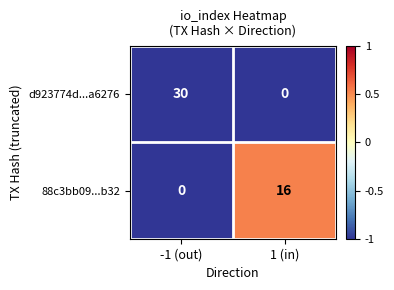

Reading left to right, extract all data points from this chart.

d923774d...a6276: -1 (out)=30	1 (in)=0
88c3bb09...b32: -1 (out)=0	1 (in)=16